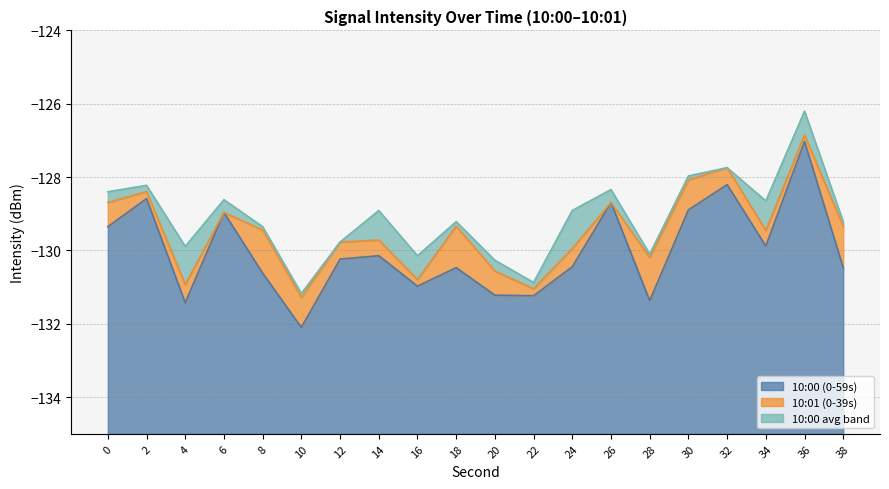

The value of 10:00 avg band at 12 is -222.8. True or false?

False